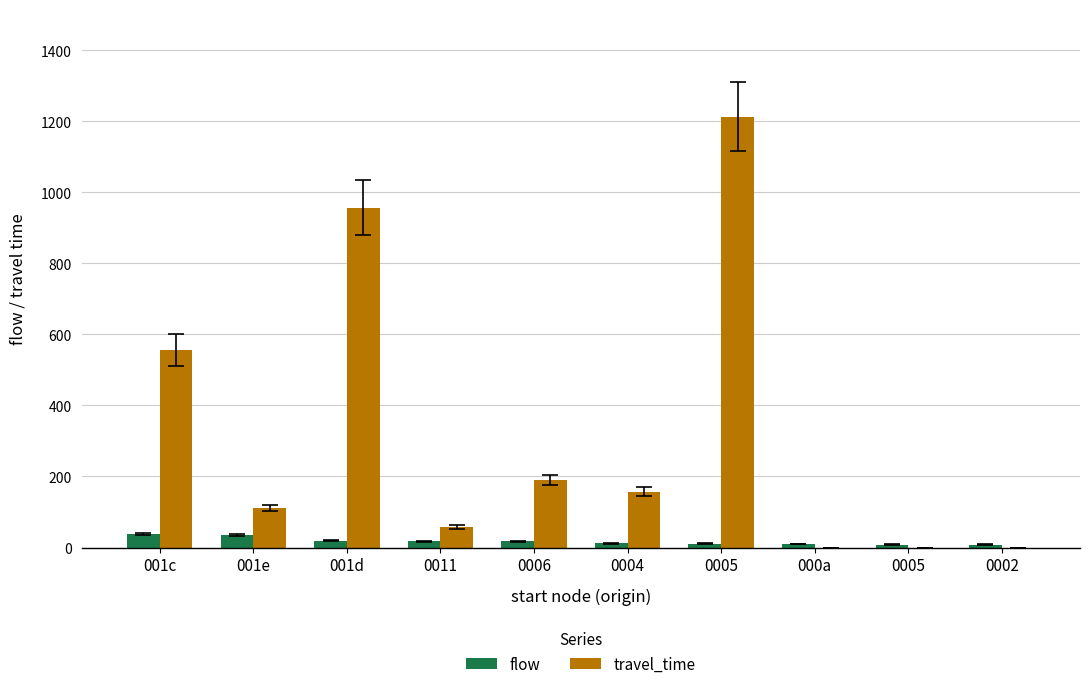

Reading left to right, transcribe all the data shown in this chart.

flow: 001c=38	001e=35	001d=19	0011=18	0006=18	0004=12	0005=11	000a=10	0005=8	0002=8
travel_time: 001c=556	001e=111	001d=957	0011=58	0006=190	0004=157	0005=1213	000a=0	0005=0	0002=0